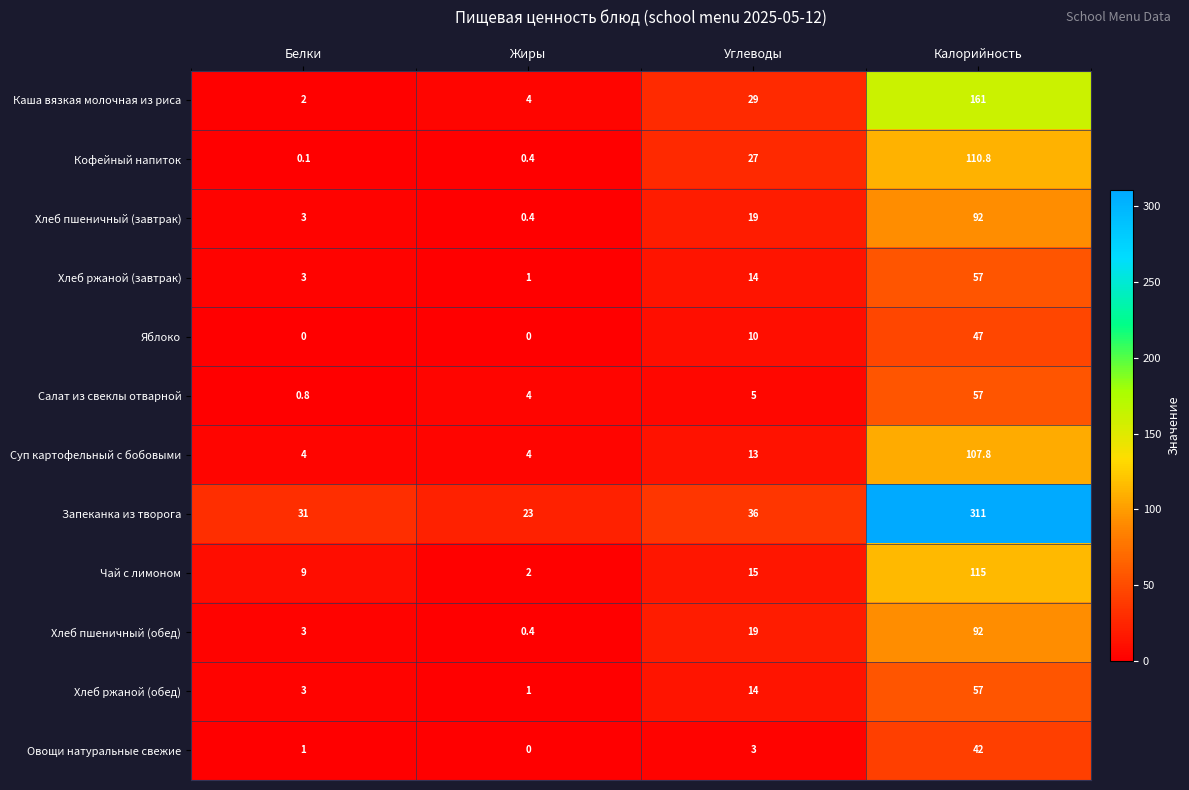

Is the value of Кофейный напиток at Белки greater than the value of Яблоко at Белки?

Yes